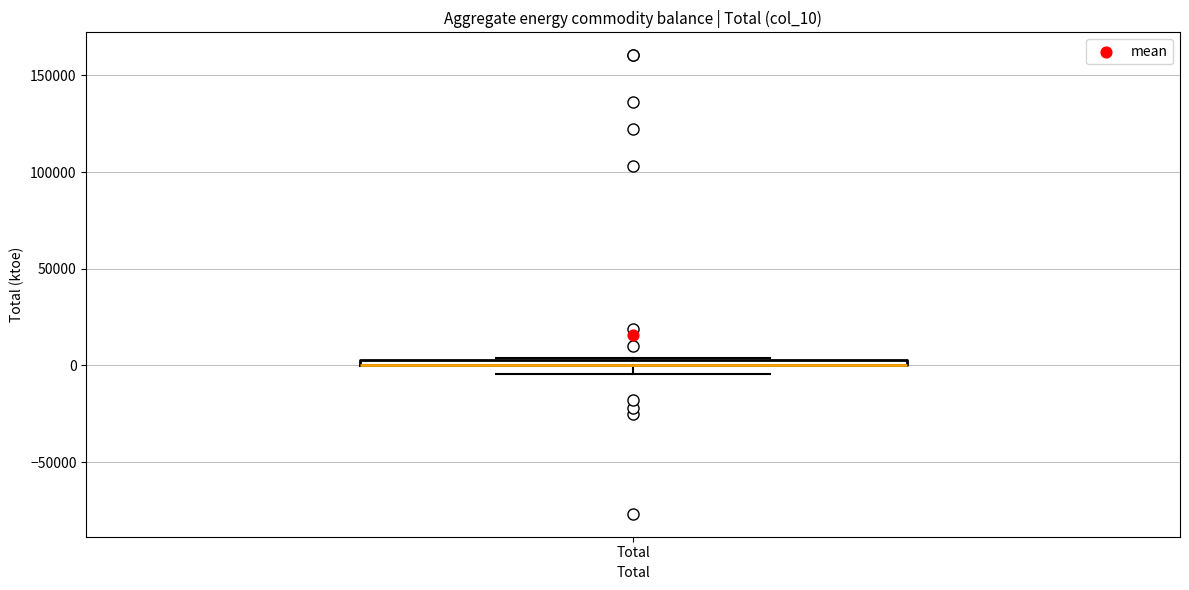

Where is the upper edge of the box for Total on the y-axis? The values are not printed on the chart, so give them approximately, as read against the axis.

5000